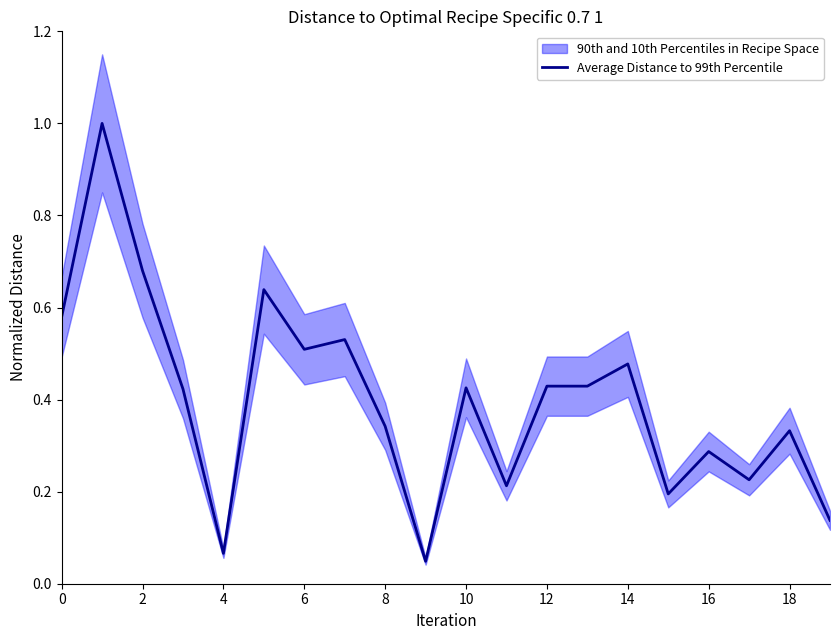

Is it true that the value at 10 is 0.4?

True